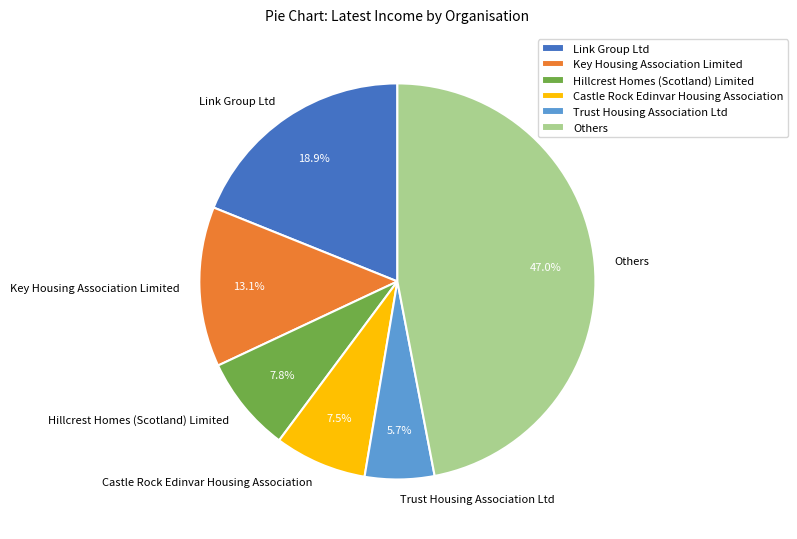

What percentage is NOT represented by Link Group Ltd?

81.1%